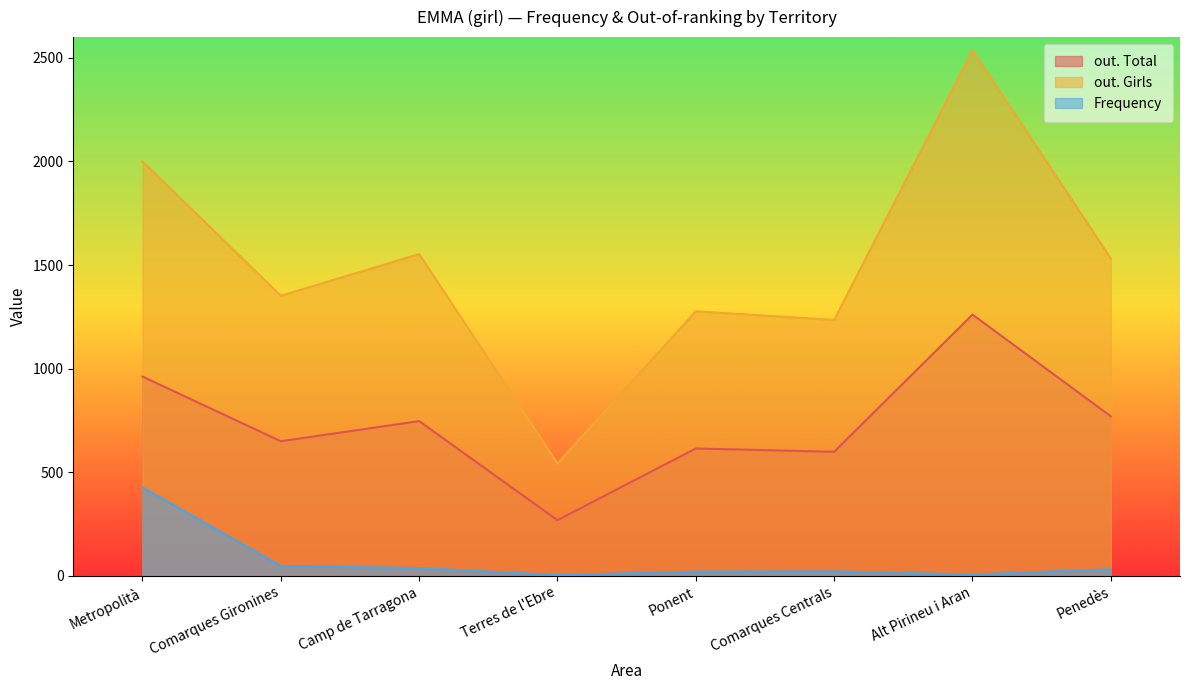

What is the difference between the highest and lowest values at Metropolità?

1573